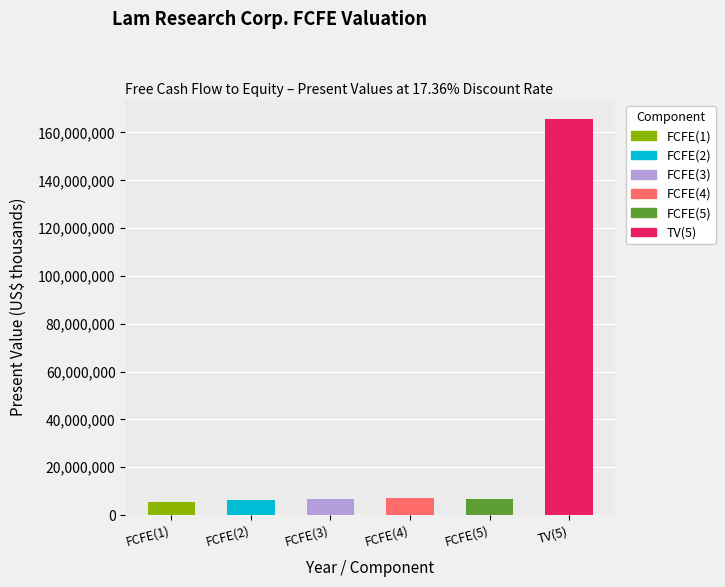

Reading left to right, what are all the values shown in this chart?

FCFE(1)=5592300	FCFE(2)=6382798	FCFE(3)=6900700	FCFE(4)=7045103	FCFE(5)=6768310	TV(5)=165503026